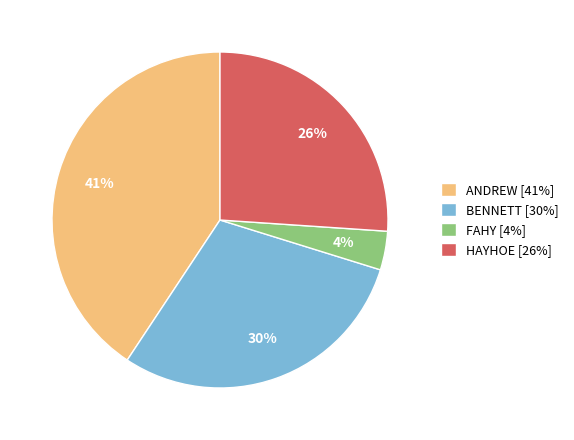

Is the sum of FAHY and BENNETT greater than half?

No